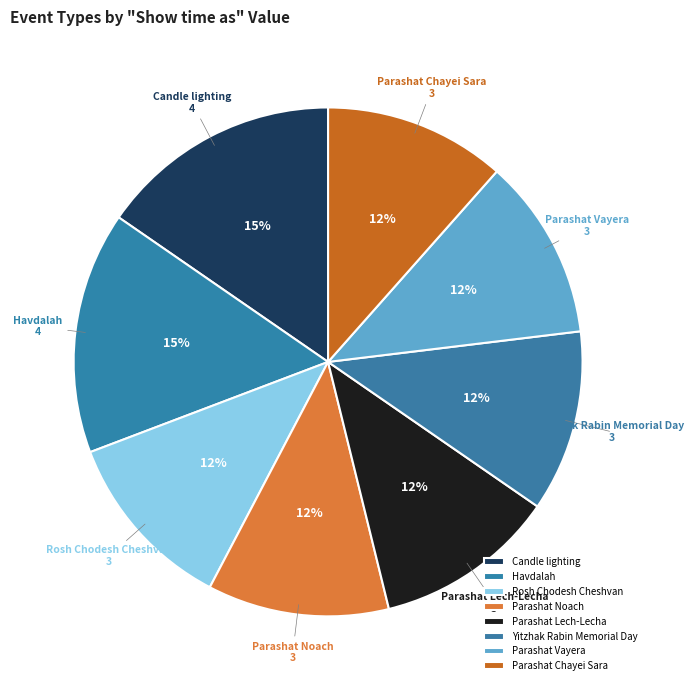

Approximately how many times larger is the value at Parashat Vayera compared to Parashat Noach?

1.0